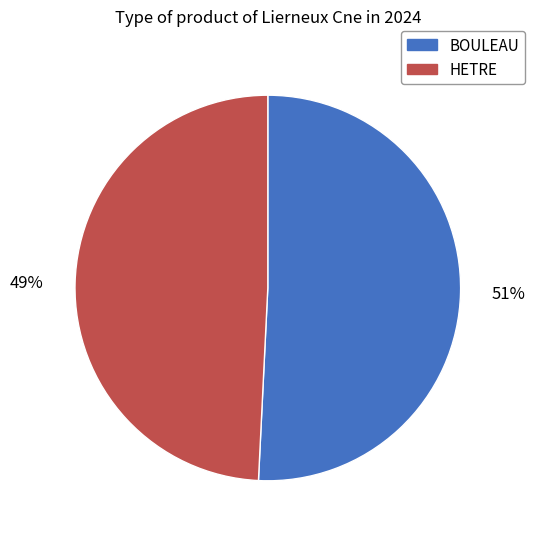

Is there any slice that represents more than half of the pie?

Yes